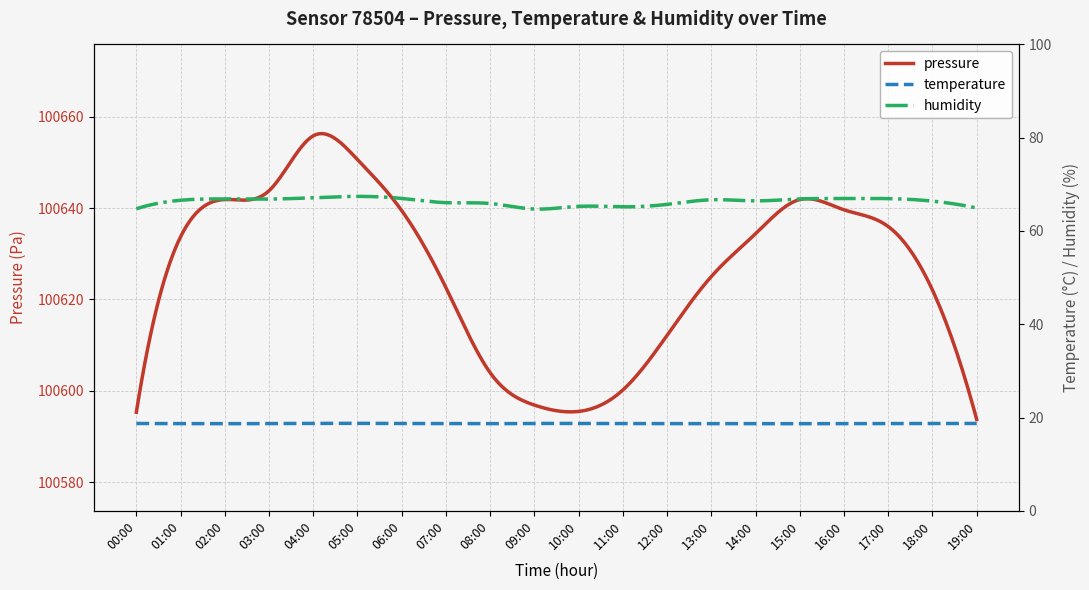

True or false: humidity and temperature intersect in this chart.

False